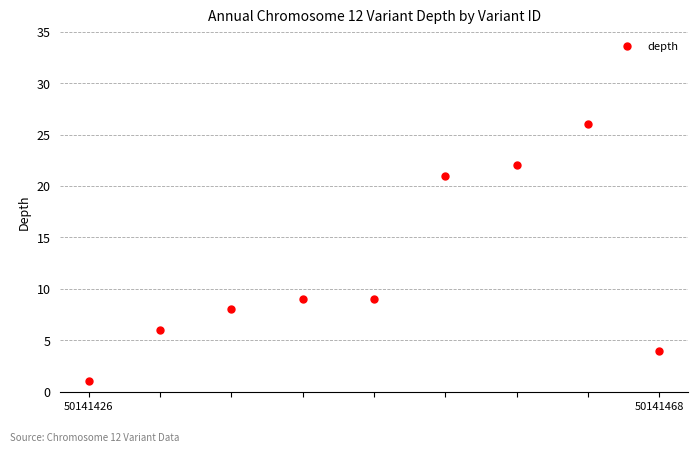

What is the maximum value shown in the chart?

26